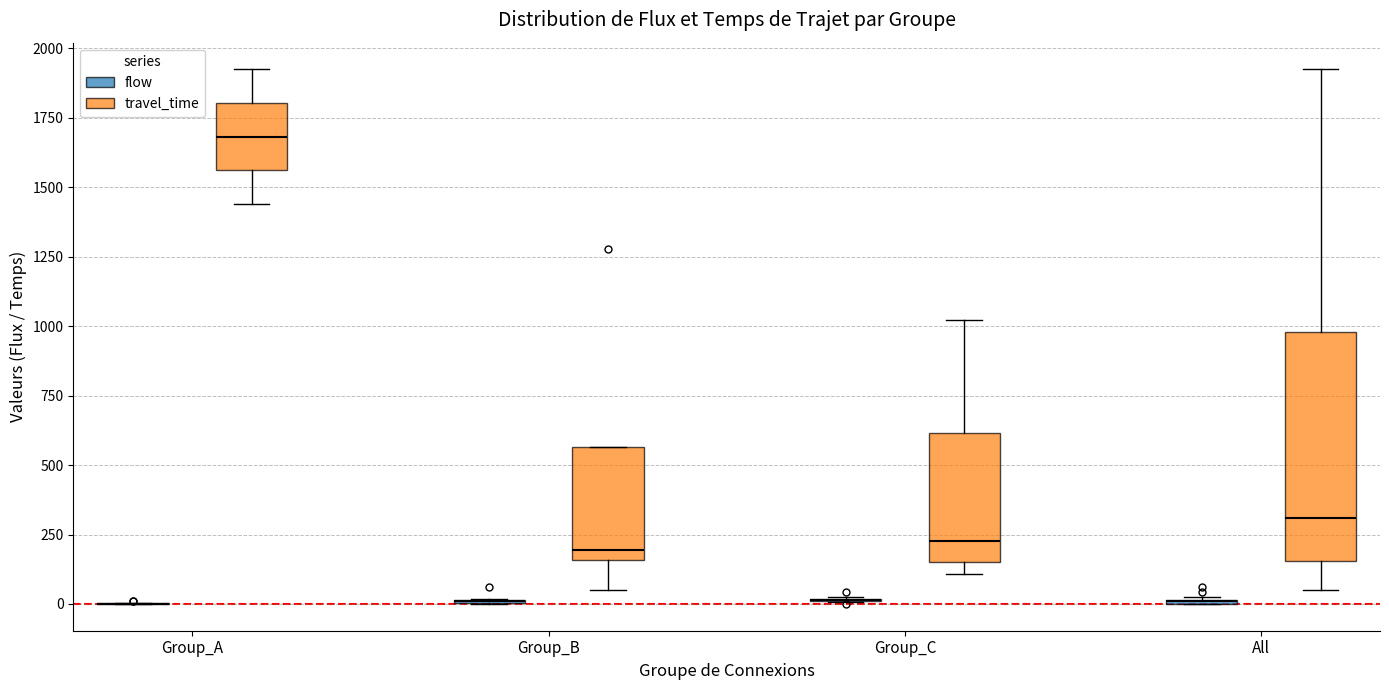

Reading left to right, read every box against the y-axis: the position of its median line, the range the box covers, and the ends of its whiskers. The values are not printed on the chart, so give them approximately, as read against the axis.

Group_A (flow): box collapsed to a line at 0, whiskers 0 to 0
Group_A (travel_time): median 1700, box 1550 to 1800, whiskers 1450 to 1900
Group_B (flow): box collapsed to a line at 0, whiskers 0 to 0
Group_B (travel_time): median 200, box 150 to 550, whiskers 50 to 550
Group_C (flow): box collapsed to a line at 0, whiskers 0 to 0
Group_C (travel_time): median 250, box 150 to 600, whiskers 100 to 1000
All (flow): box collapsed to a line at 0, whiskers 0 to 0
All (travel_time): median 300, box 150 to 1000, whiskers 50 to 1900